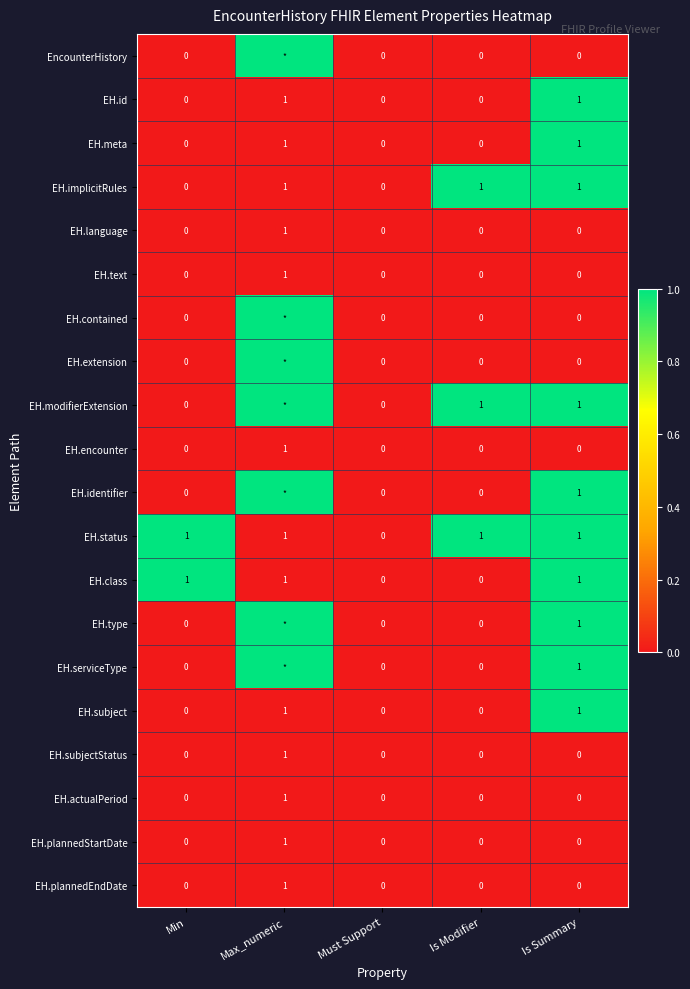

The value of EH.status at Is Modifier is 0. True or false?

False